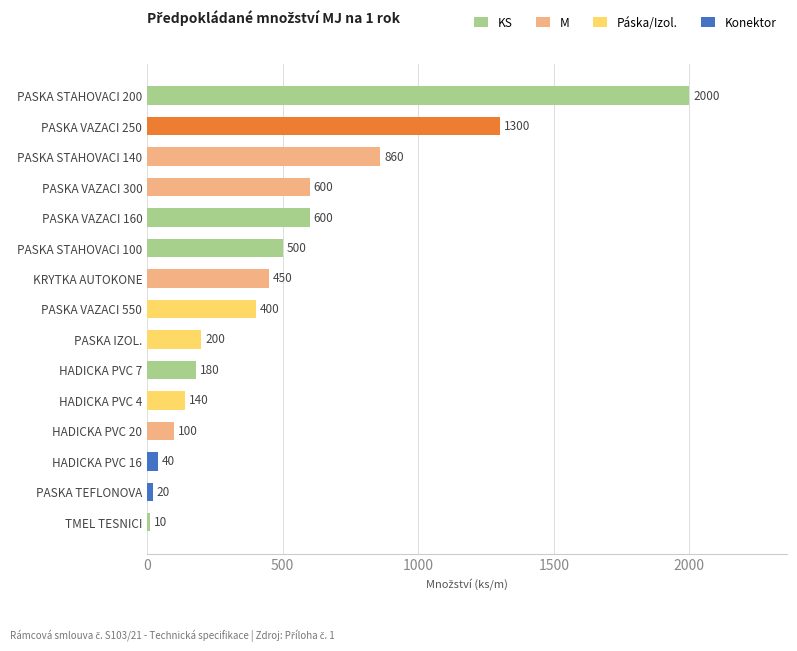

What is the difference between the values at PASKA VAZACI 160 and KRYTKA AUTOKONE?

150